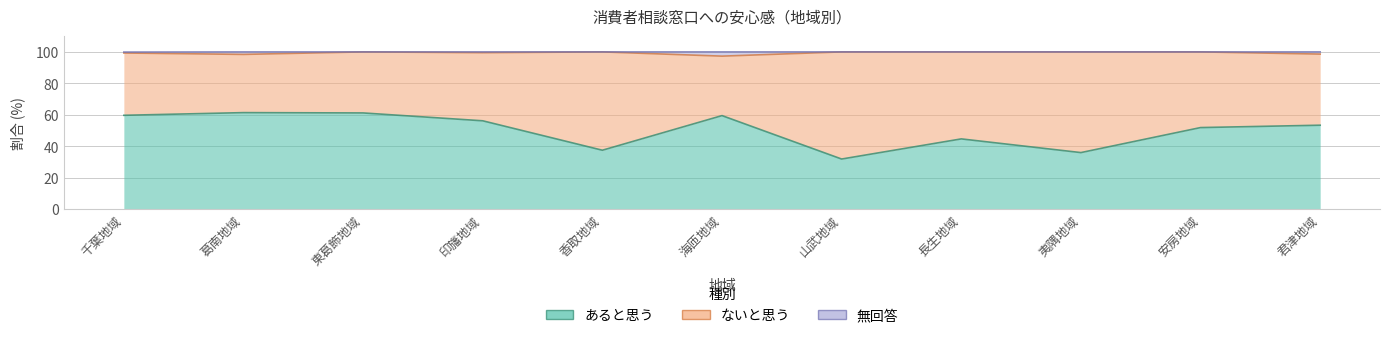

What is the minimum value for あると思う?

31.9